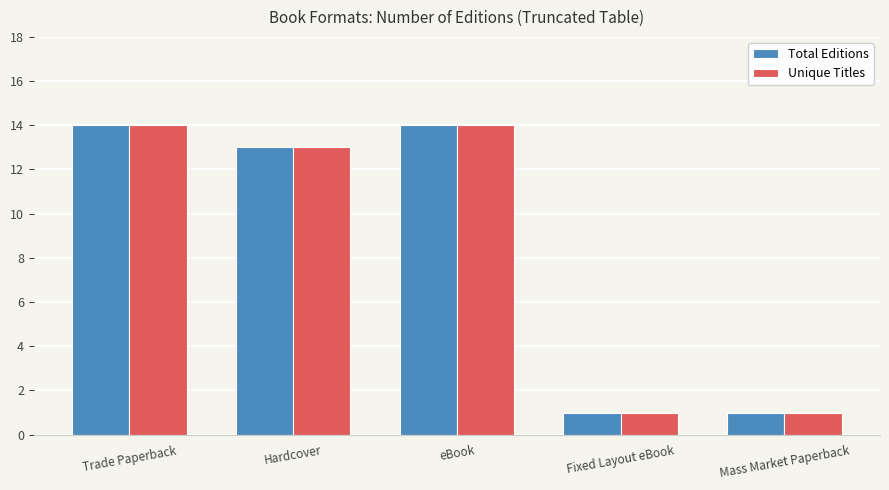

The value of Unique Titles at Trade Paperback is 14. True or false?

True